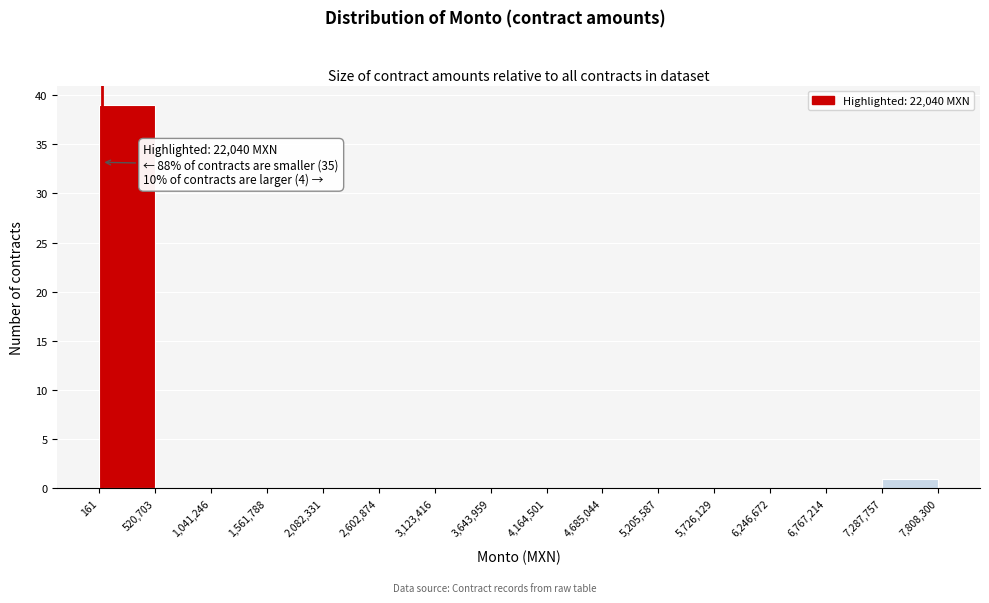

Over which range of the x-axis is the bar tallest?

161 to 520,703